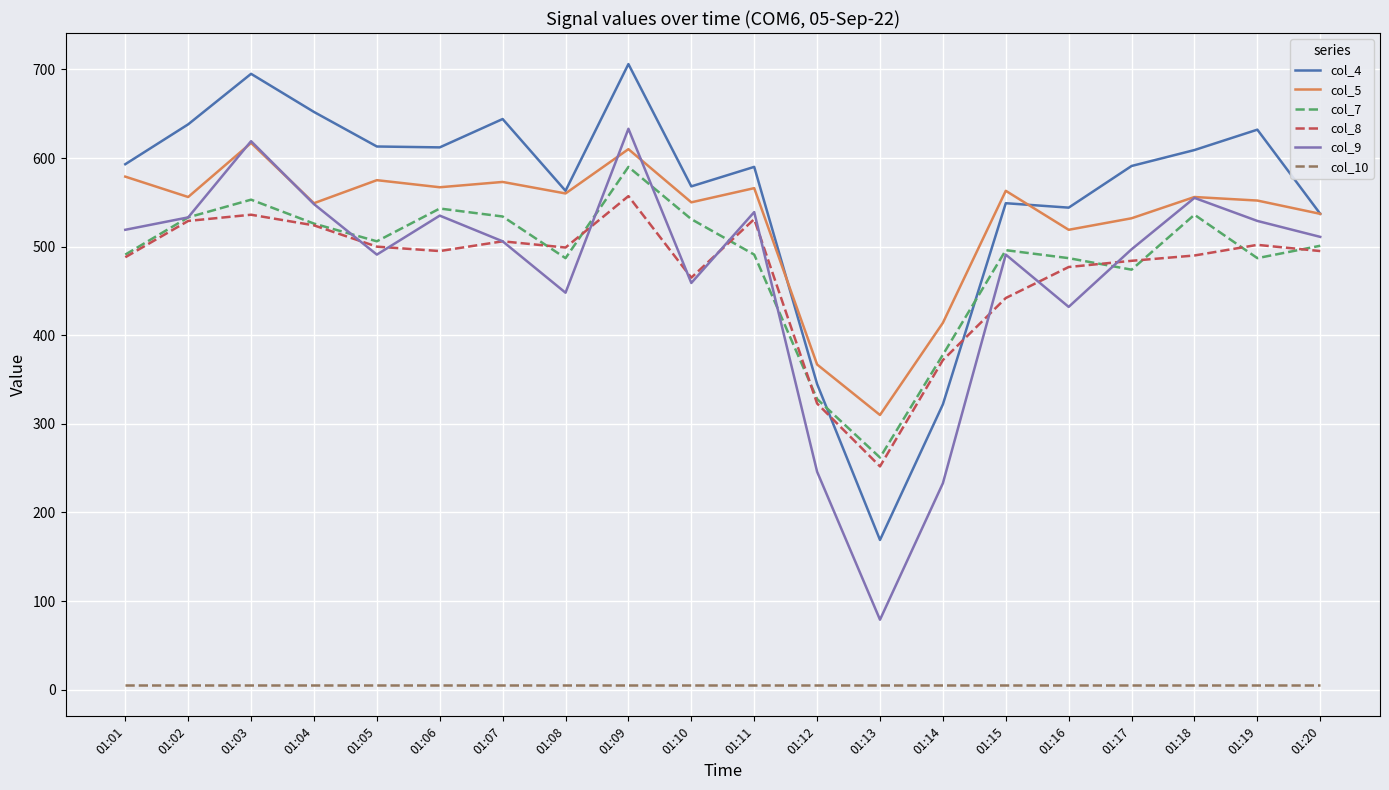

Which series has the largest total across all categories?

col_4